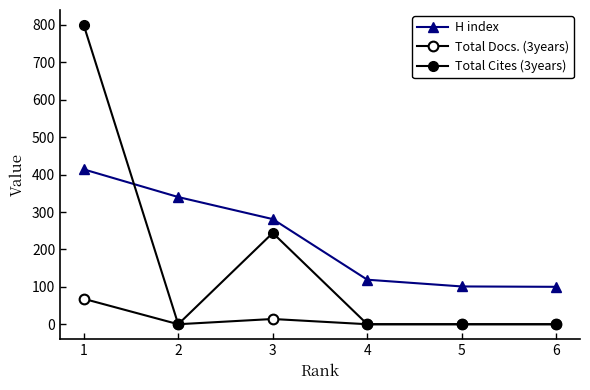

Is this an area chart (filled region under the line)?

No